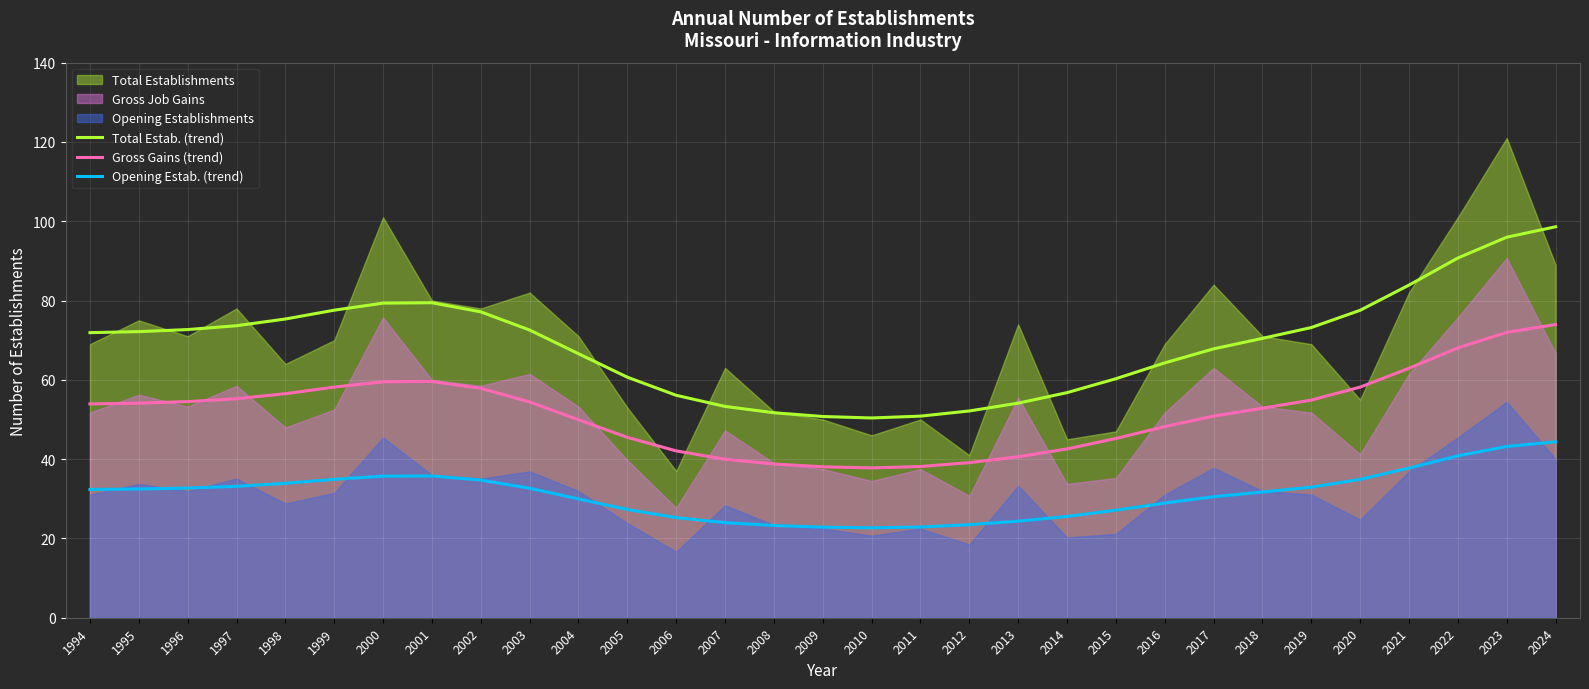

True or false: Opening Estab. (trend) has a value of 39.0 at 2012.

False